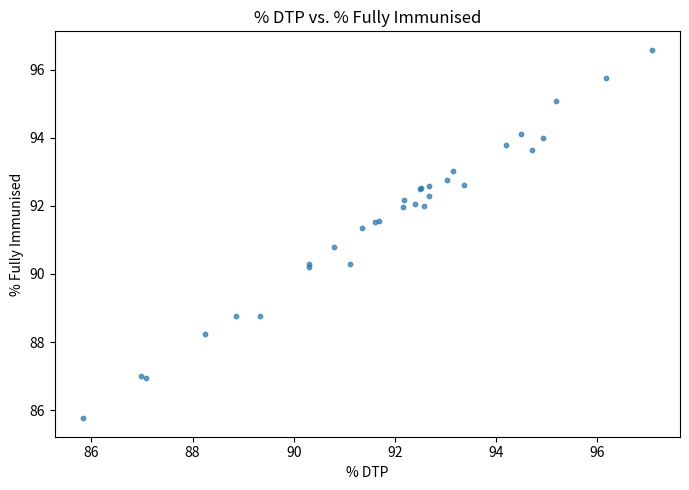

What Y value in the scatter plot is closest to 91?

90.8